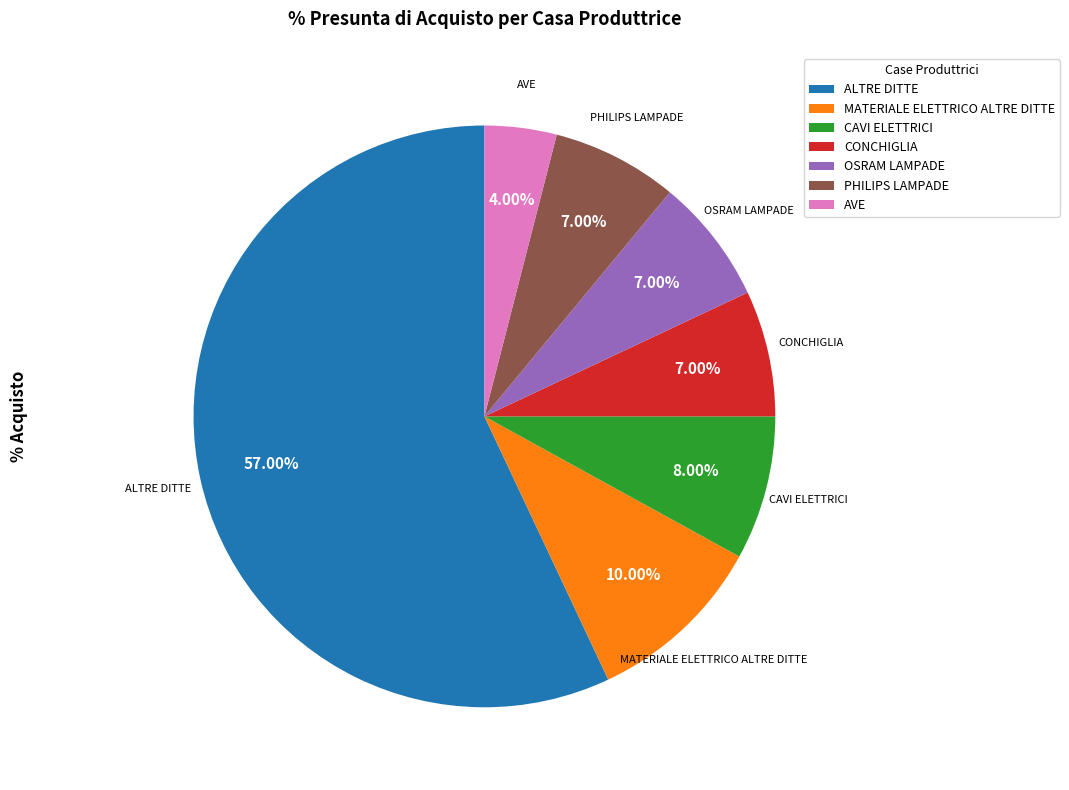

What is the smallest slice in the pie chart?

AVE